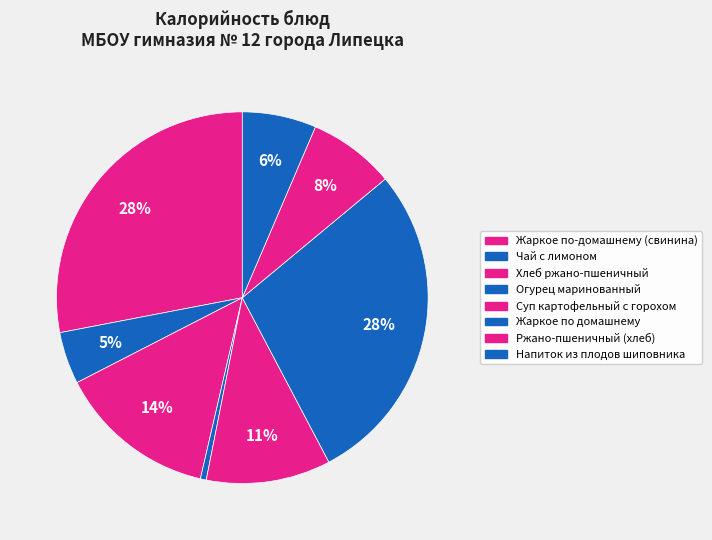

How many segments does this pie chart have?

8